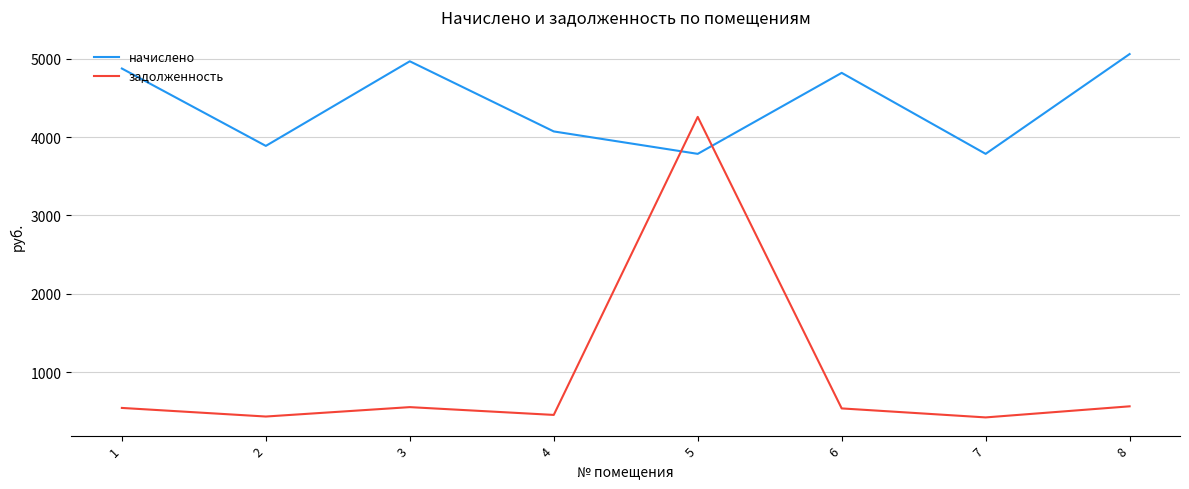

What is the total value across all series at 2?

4319.5